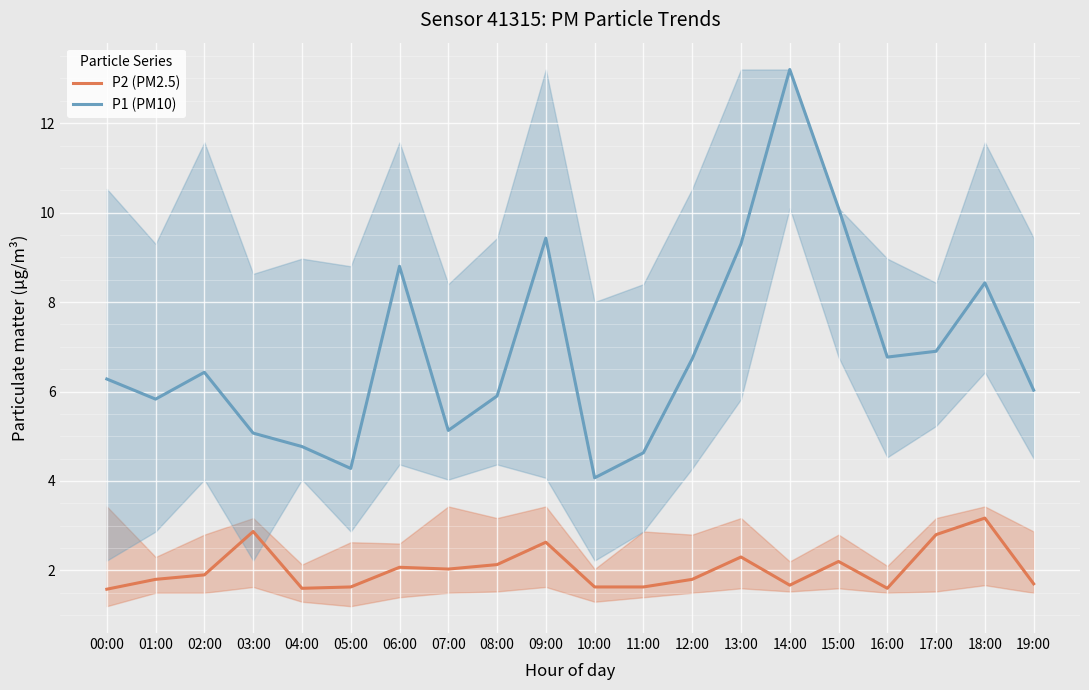

At which category is the sum across all series the highest?

14:00